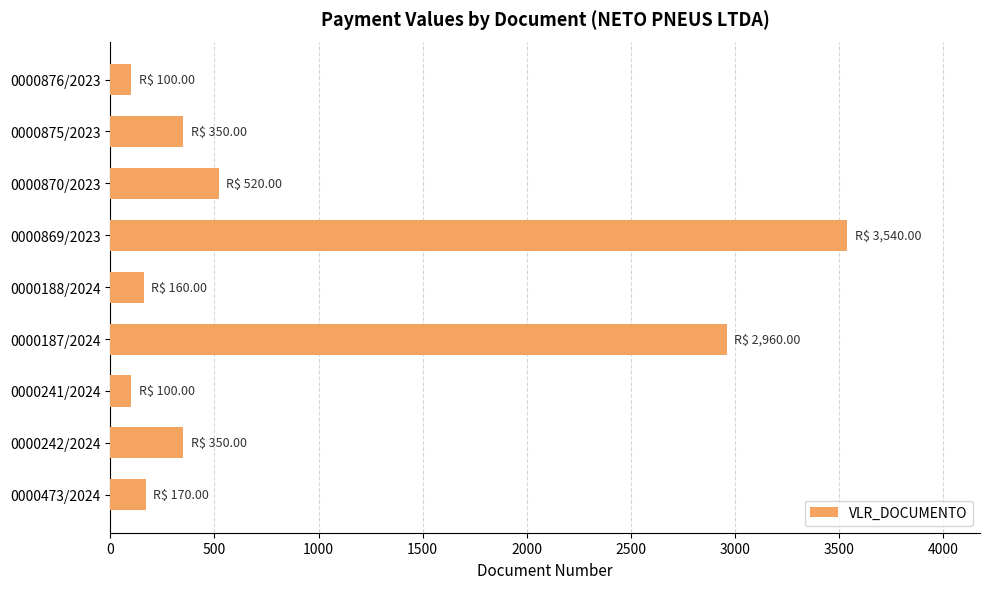

Which label corresponds to the largest value in the chart?

0000869/2023